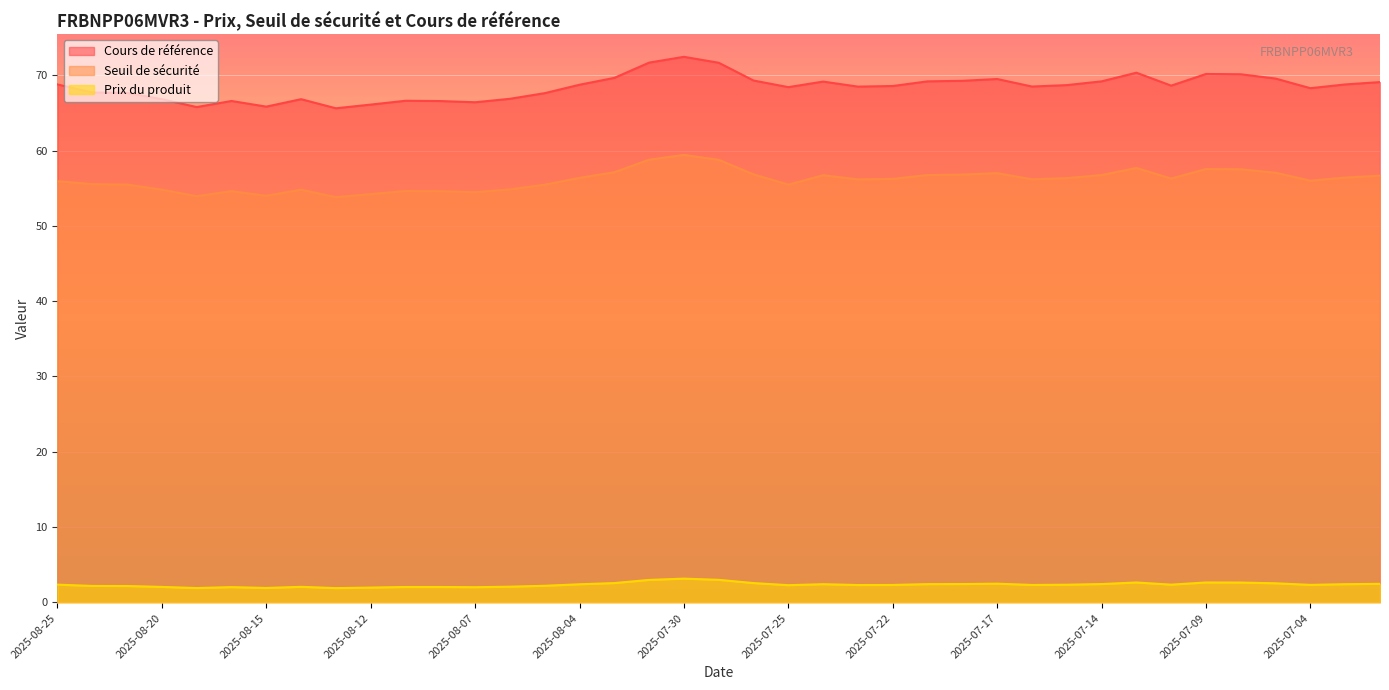

Does the chart display data point markers on the line(s)?

No